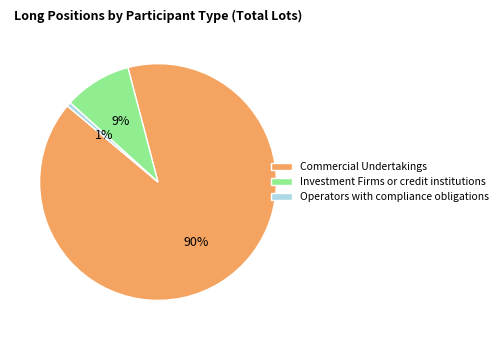

What is the ratio of the value at Operators with compliance obligations to the value at Investment Firms or credit institutions?

0.1